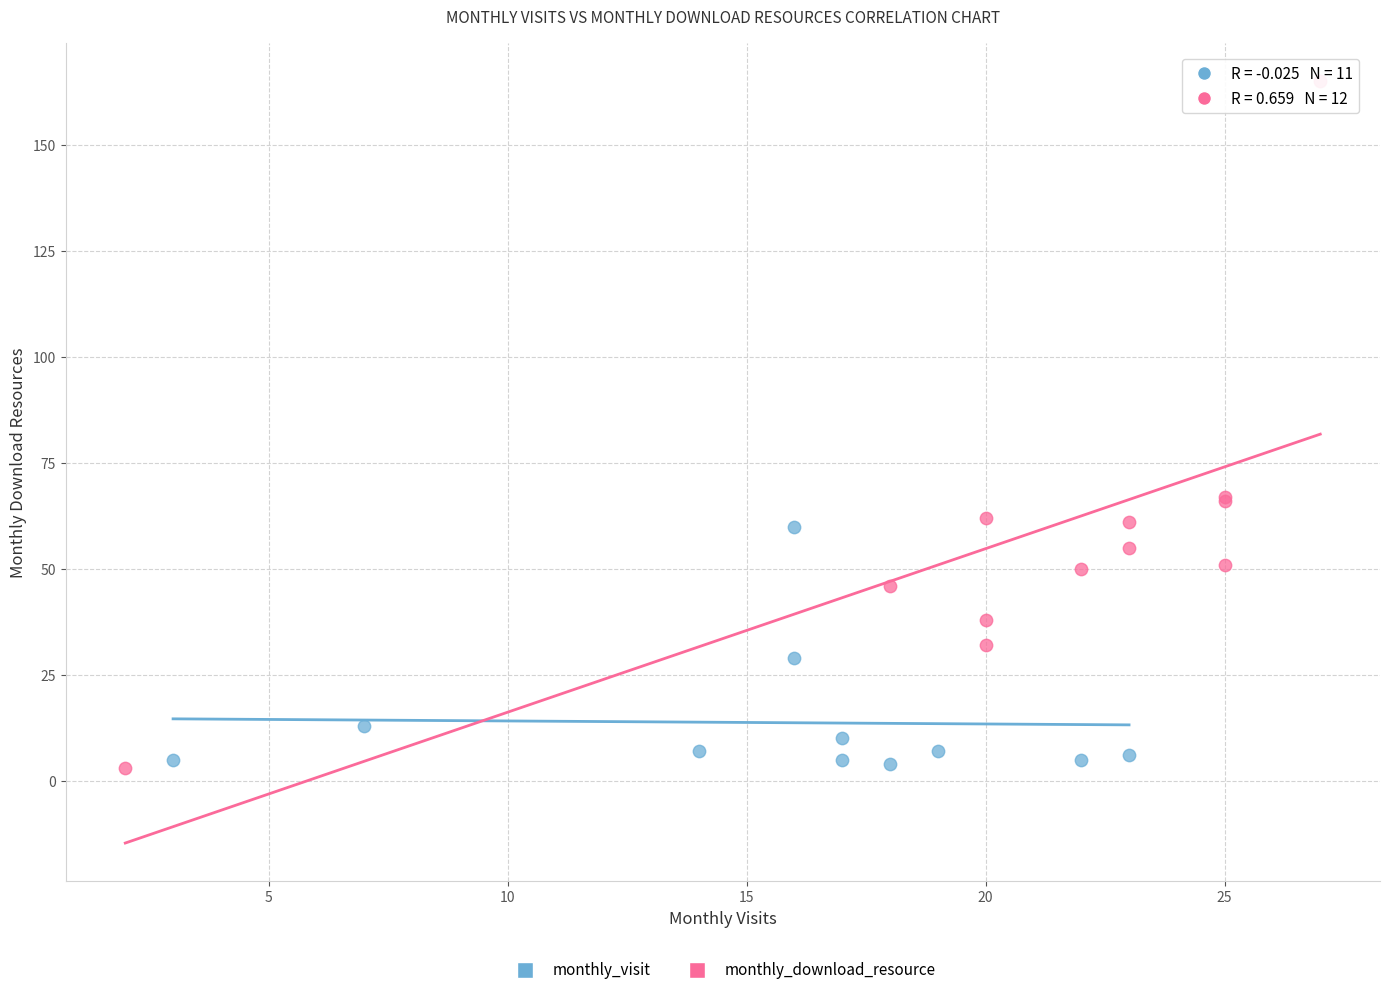

Which series has the largest Y range (max minus min)?

monthly_download_resource